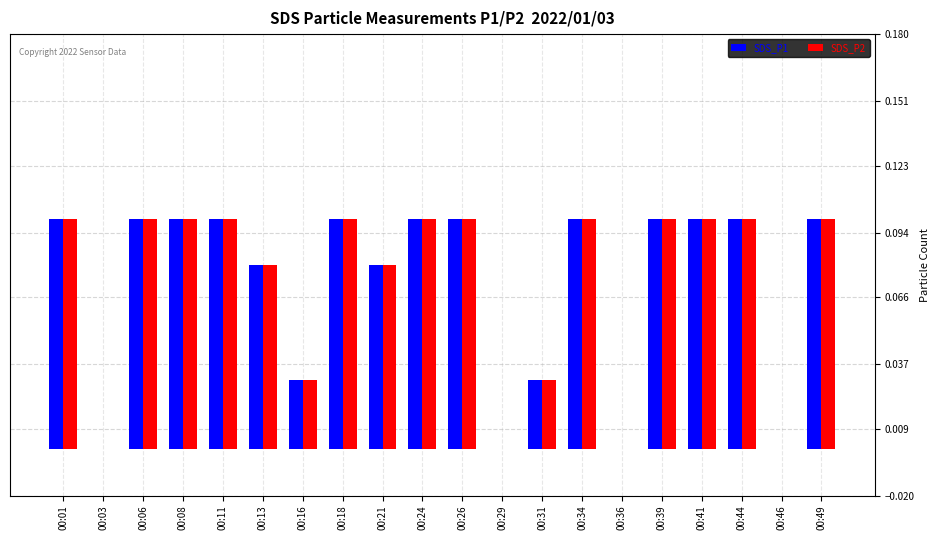

Is the value of SDS_P1 at 00:11 greater than the value of SDS_P2 at 00:16?

Yes